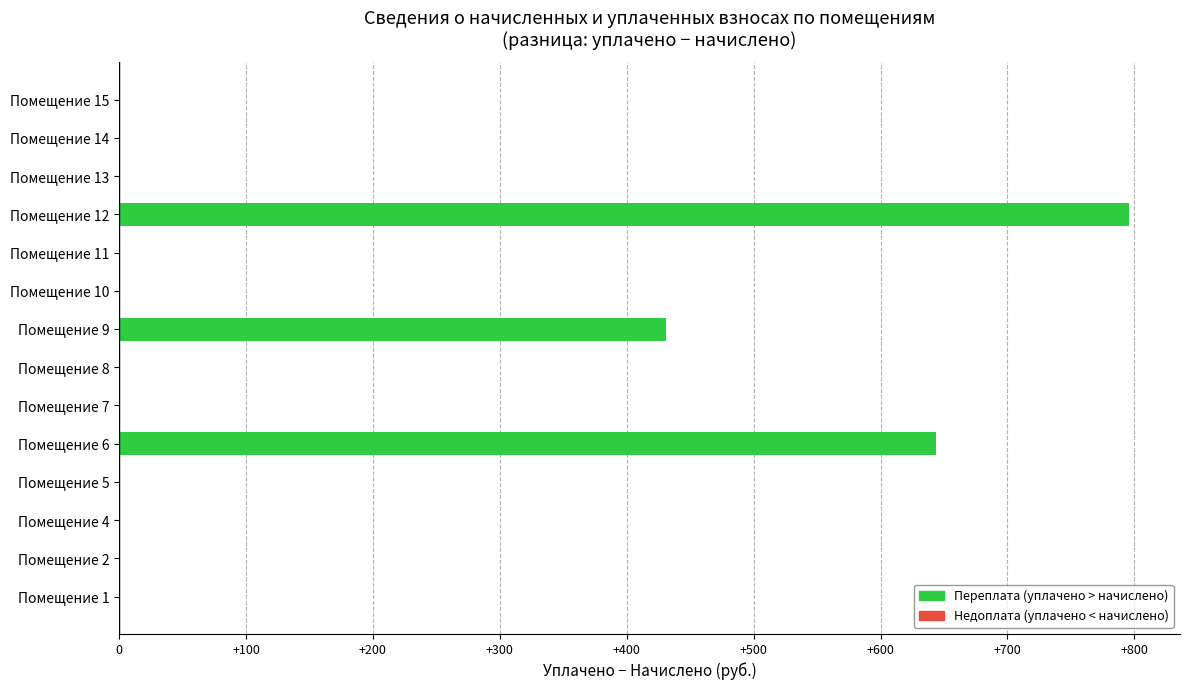

The value at Помещение 5 is 0.0. True or false?

True